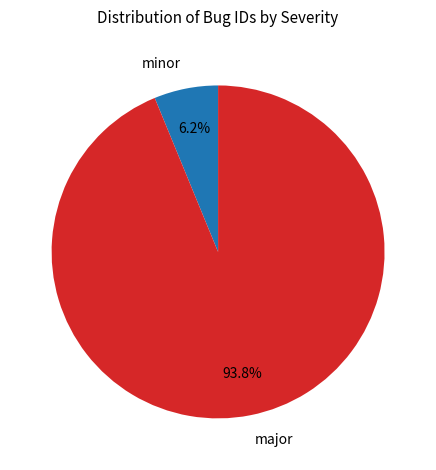

Does major represent more than half of the total?

Yes